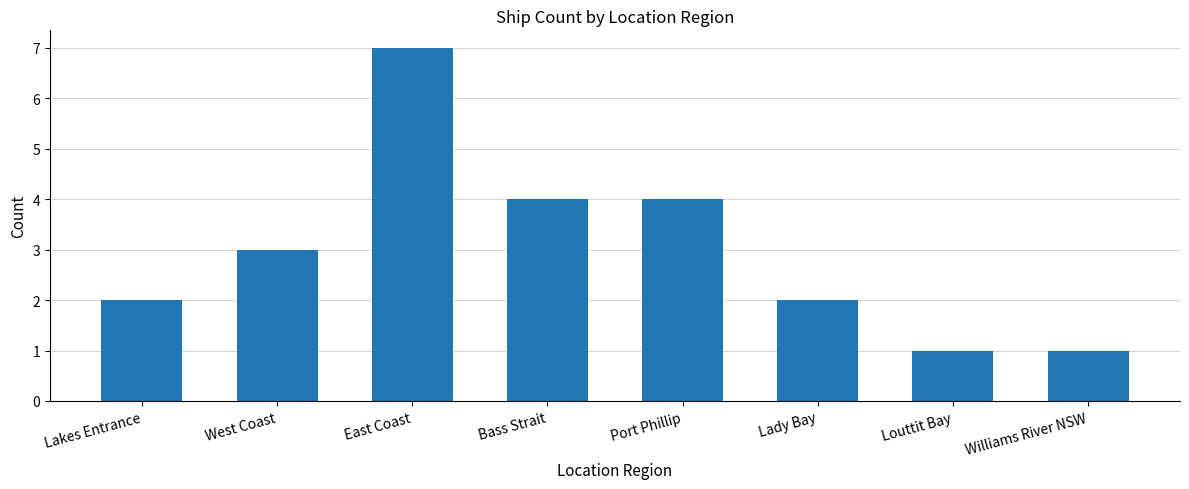

At which category does the chart reach its peak across all series?

East Coast